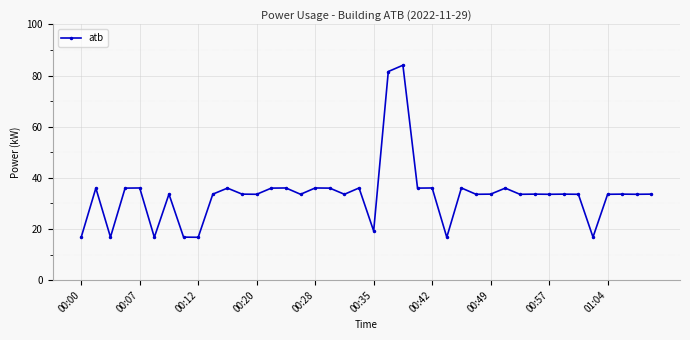

What is the difference between the maximum and minimum values?

67.3